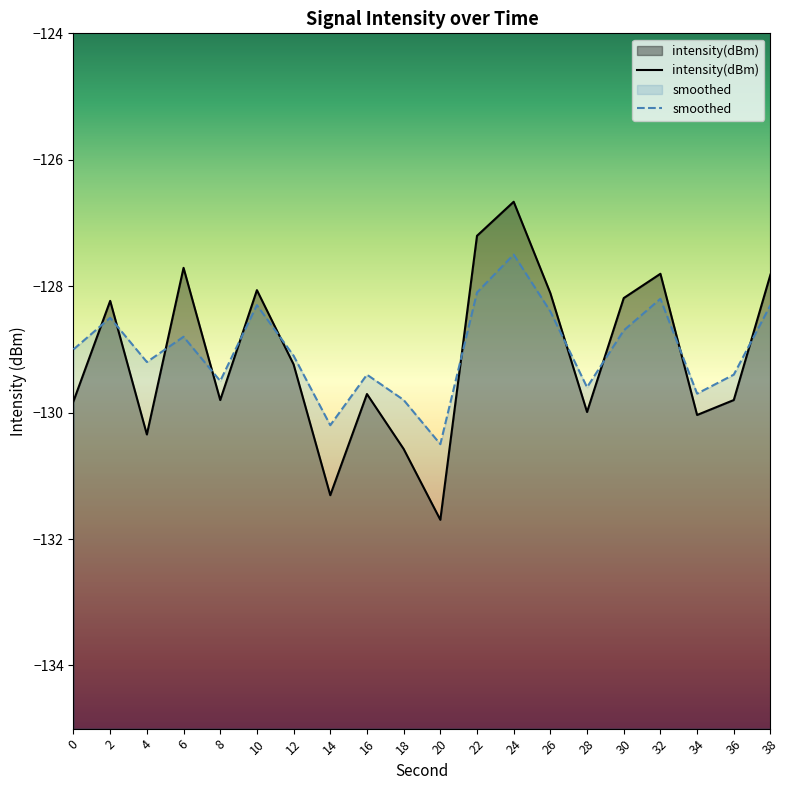

What is the value of the smoothed point at the 3rd from the left?

-129.2